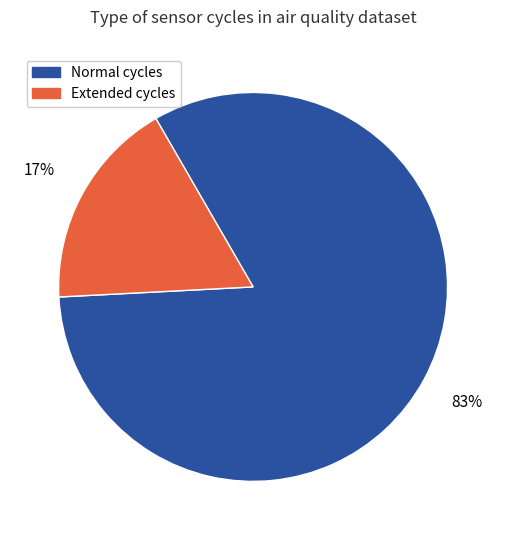

To the nearest percent, what percentage of the pie is Extended cycles?

17%